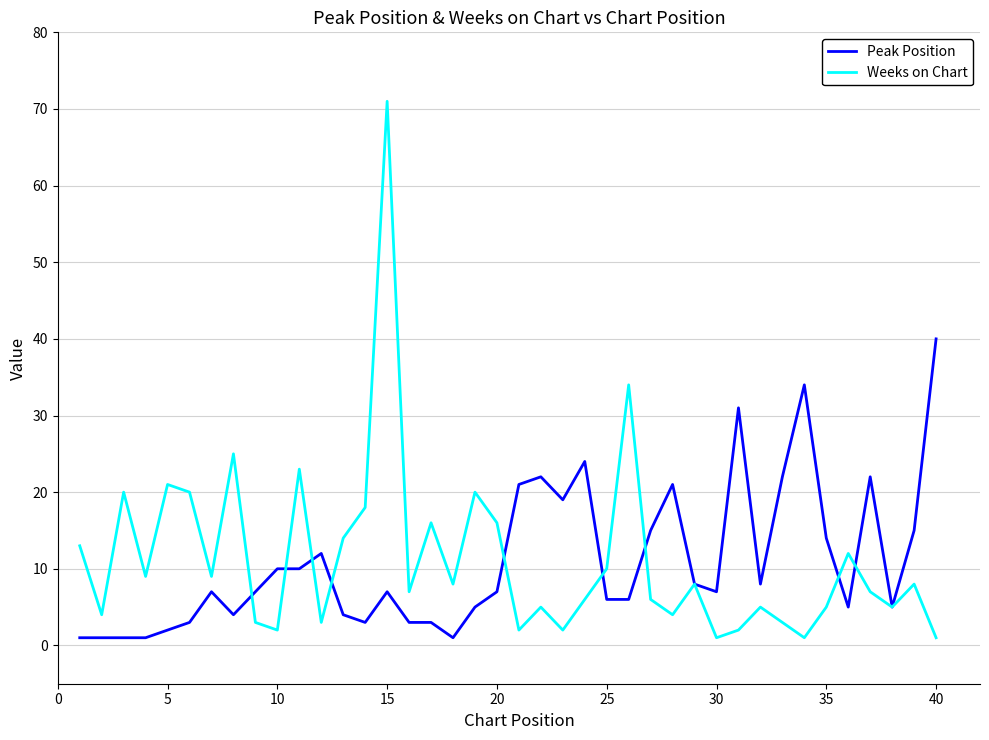

What is the difference between the second highest and second lowest values in the Peak Position series?

33